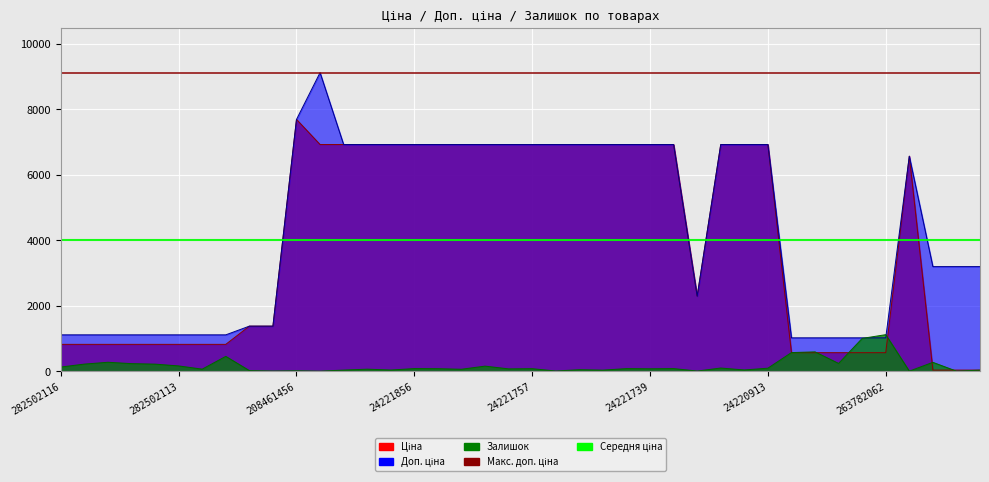

How many data points does each series have?

40